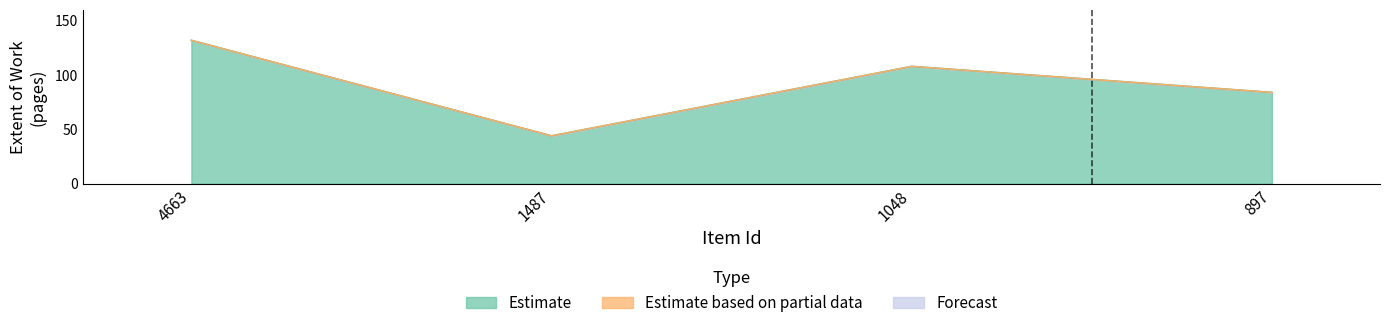

Reading right to left, what are all the values shown in this chart?

Estimate: 84	108	44	132
Estimate based on partial data: 0	0	0	0
Forecast: 0	0	0	0